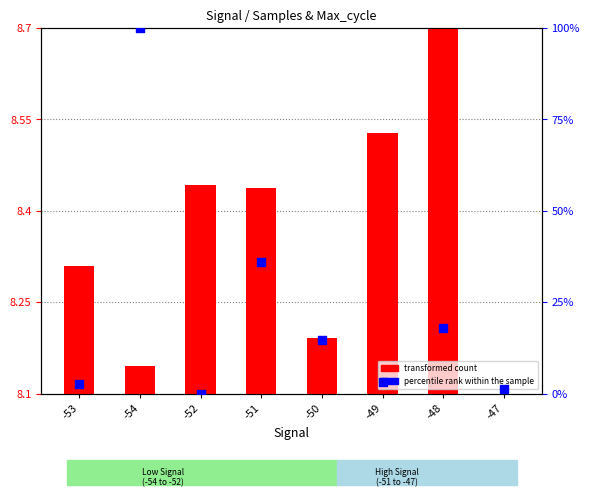

Which series has the largest Y range (max minus min)?

percentile rank within the sample